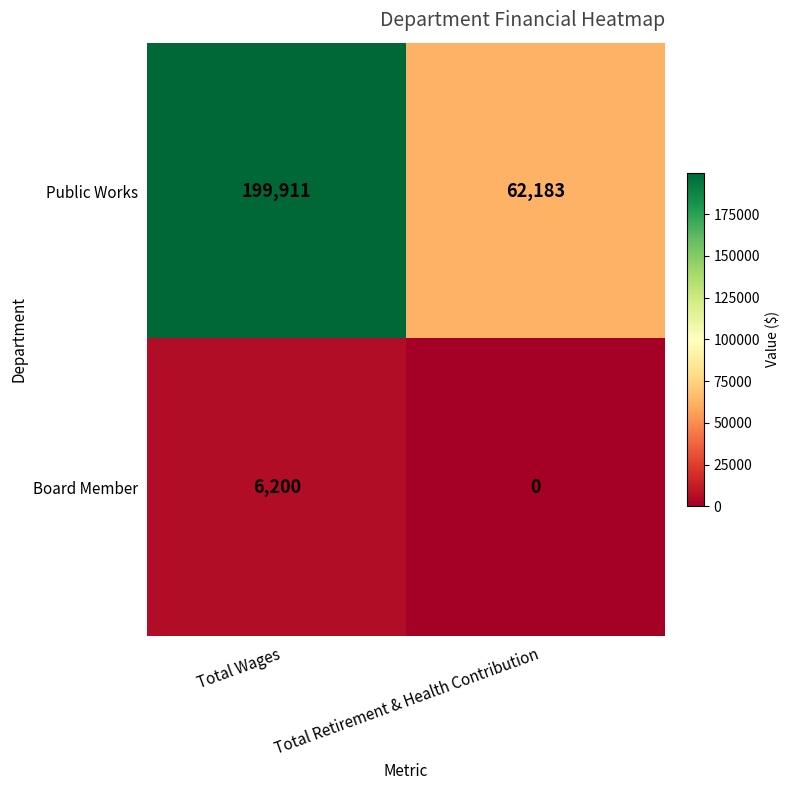

Which series has the widest spread of values?

Public Works